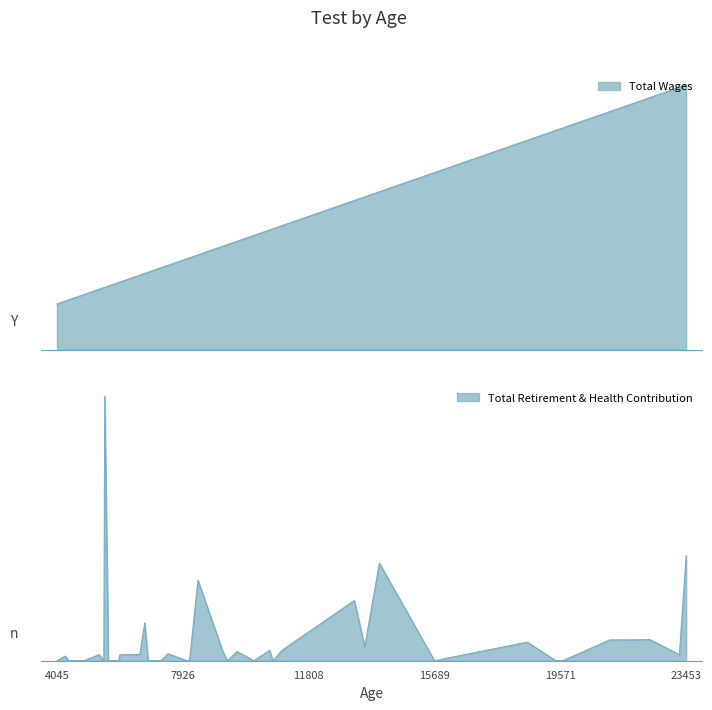

Read the Total Wages value at 18.

8394